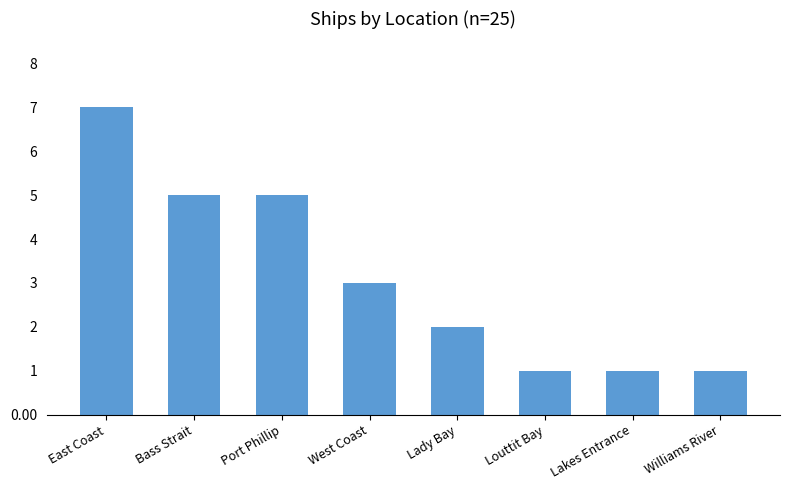

What is the average value?

3